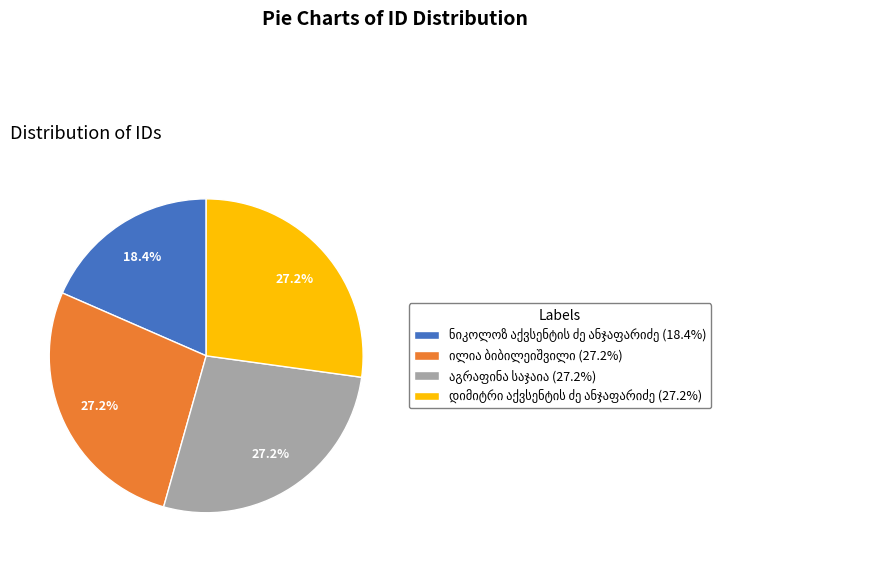

How many segments does this pie chart have?

4